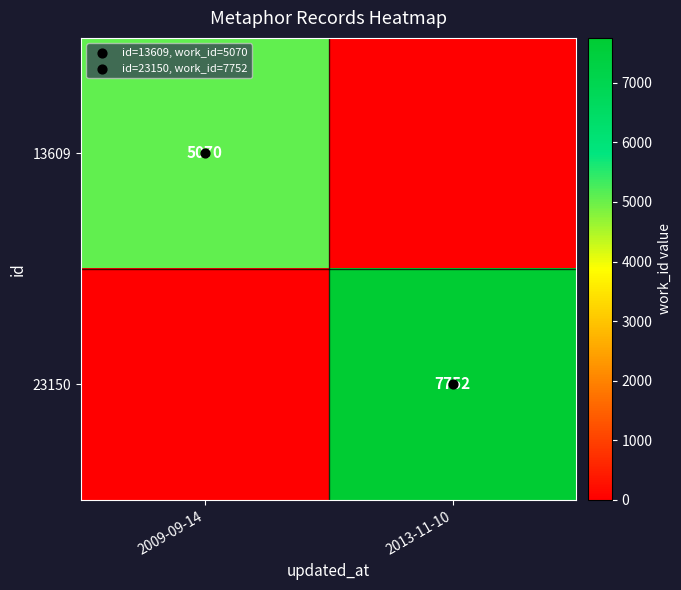

Between 2009-09-14 and 2013-11-10, which is larger?

2009-09-14